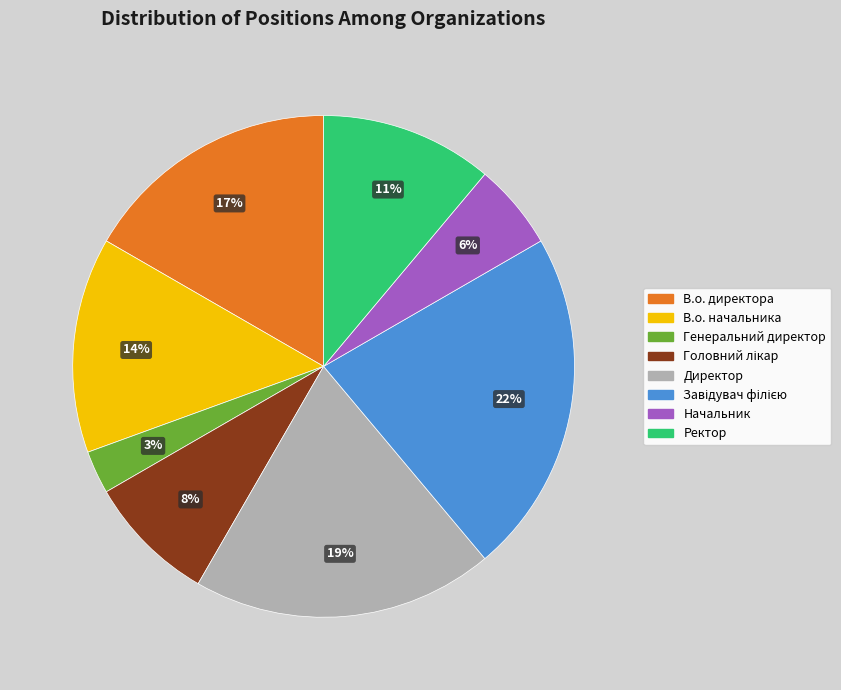

How many segments does this pie chart have?

8